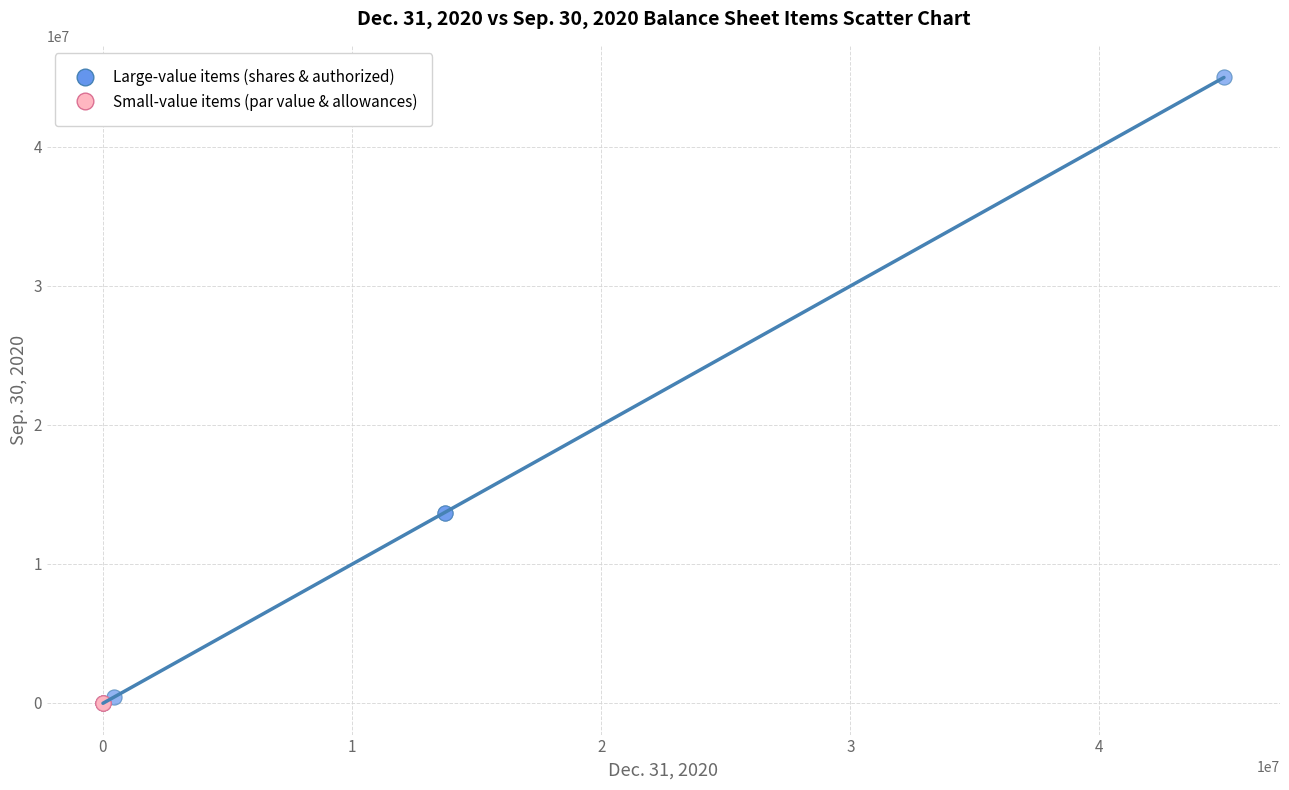

Which series has the widest spread of Y values?

Large-value items (shares & authorized)